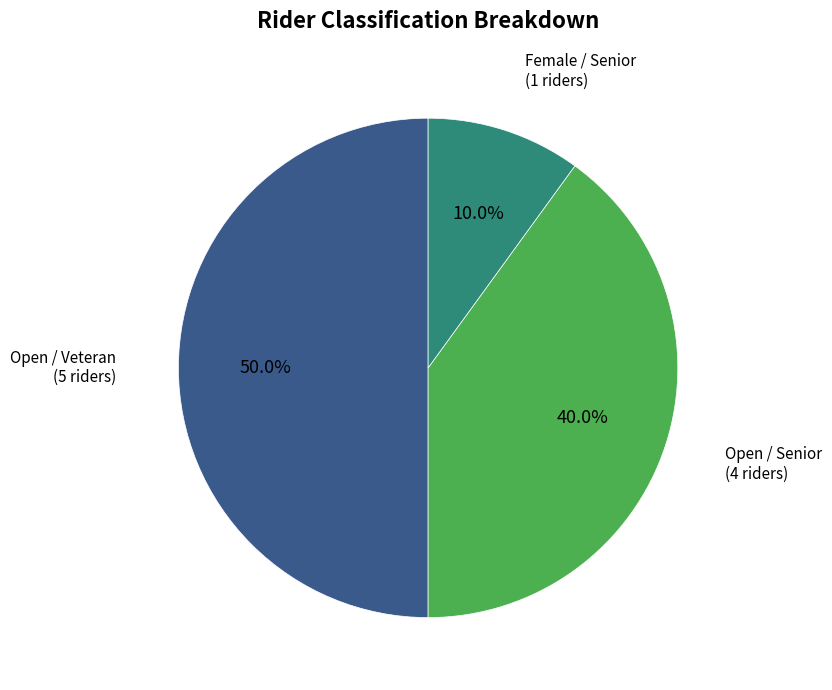

How many slices are in this pie chart?

3